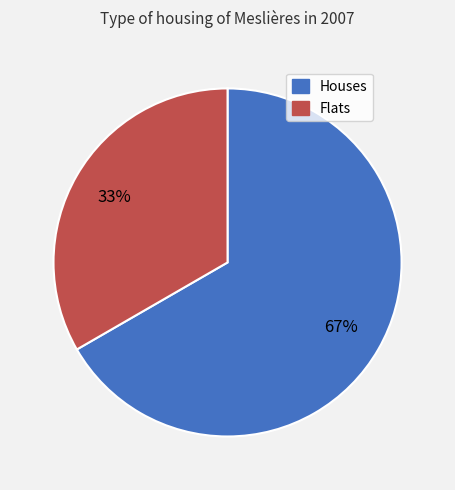

Is there any slice that represents more than half of the pie?

Yes